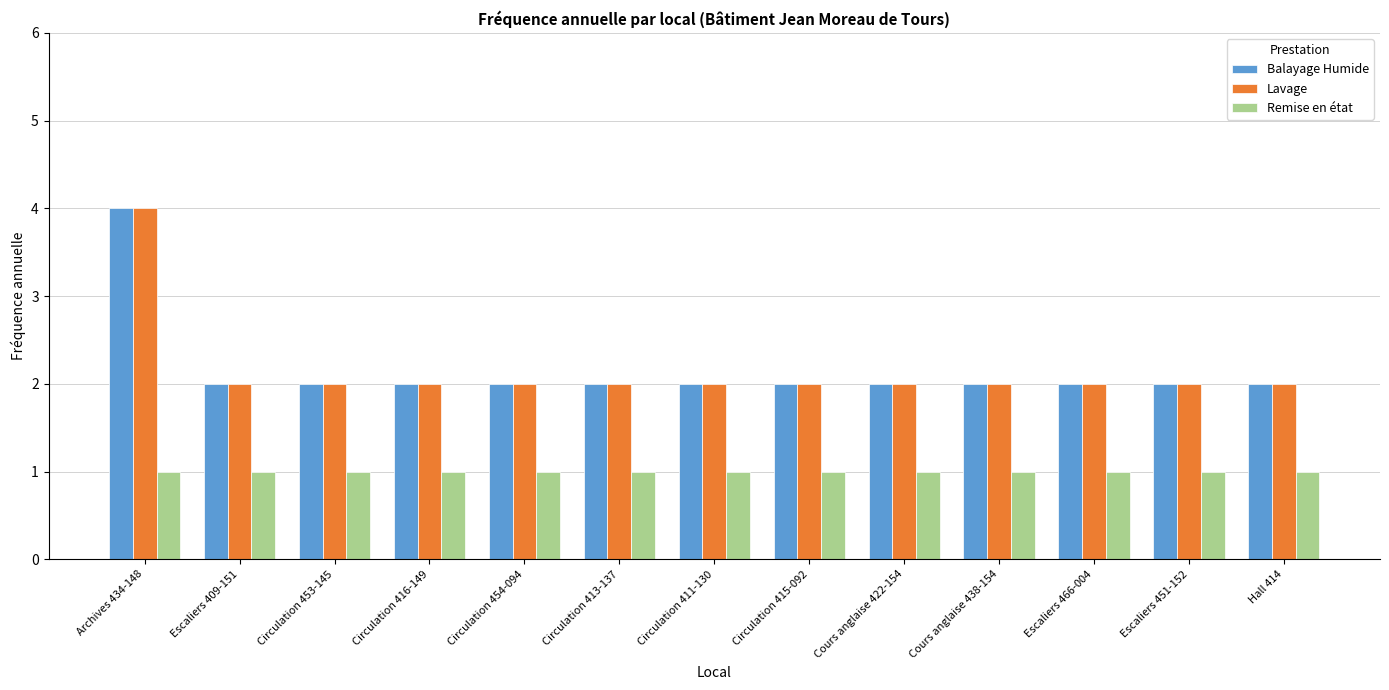

Reading left to right, extract all data points from this chart.

Balayage Humide: Archives 434-148=4	Escaliers 409-151=2	Circulation 453-145=2	Circulation 416-149=2	Circulation 454-094=2	Circulation 413-137=2	Circulation 411-130=2	Circulation 415-092=2	Cours anglaise 422-154=2	Cours anglaise 438-154=2	Escaliers 466-004=2	Escaliers 451-152=2	Hall 414=2
Lavage: Archives 434-148=4	Escaliers 409-151=2	Circulation 453-145=2	Circulation 416-149=2	Circulation 454-094=2	Circulation 413-137=2	Circulation 411-130=2	Circulation 415-092=2	Cours anglaise 422-154=2	Cours anglaise 438-154=2	Escaliers 466-004=2	Escaliers 451-152=2	Hall 414=2
Remise en état: Archives 434-148=1	Escaliers 409-151=1	Circulation 453-145=1	Circulation 416-149=1	Circulation 454-094=1	Circulation 413-137=1	Circulation 411-130=1	Circulation 415-092=1	Cours anglaise 422-154=1	Cours anglaise 438-154=1	Escaliers 466-004=1	Escaliers 451-152=1	Hall 414=1